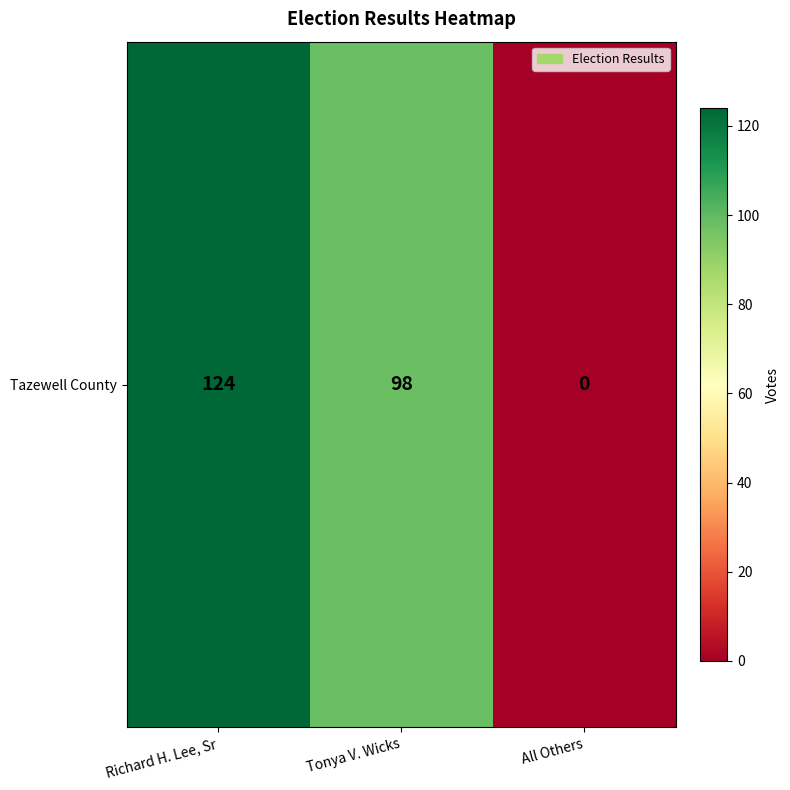

How many values are above zero?

2